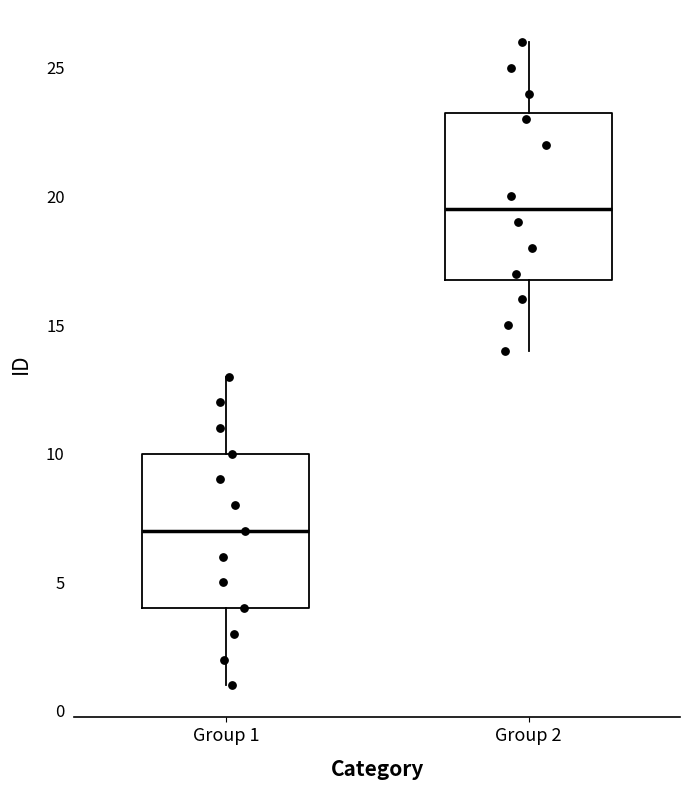

Reading left to right, transcribe this box plot: for each box, give where its median line is, the range the box spans, and where its two whiskers end, as read against the y-axis. The values are not printed on the chart, so give them approximately, as read against the axis.

Group 1: median 7.0, box 4.0 to 10.0, whiskers 1.0 to 13.0
Group 2: median 19.5, box 17.0 to 23.5, whiskers 14.0 to 26.0